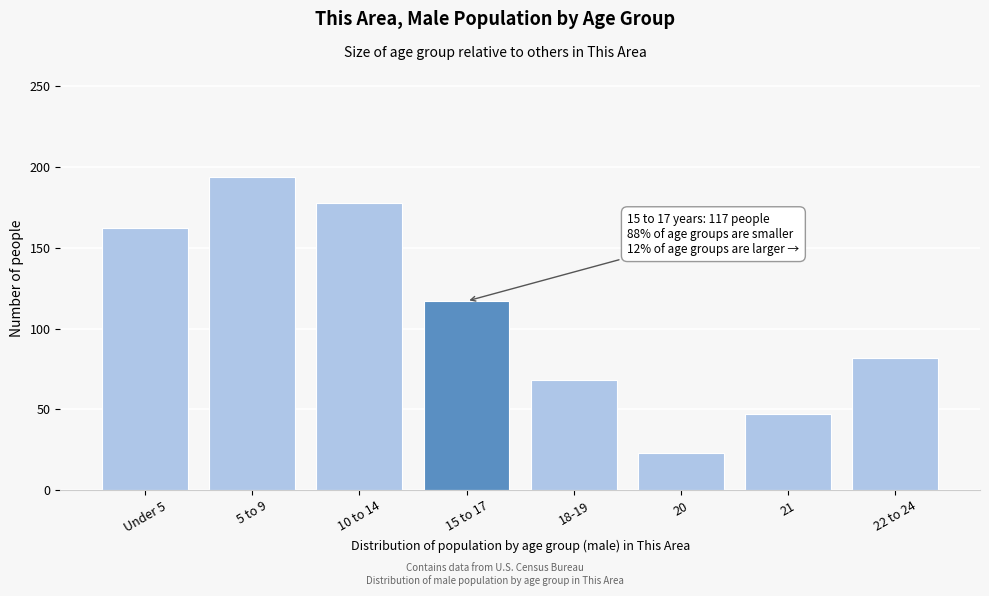

Reading left to right, transcribe all the data shown in this chart.

Under 5=162	5 to 9=194	10 to 14=178	15 to 17=117	18-19=68	20=23	21=47	22 to 24=82